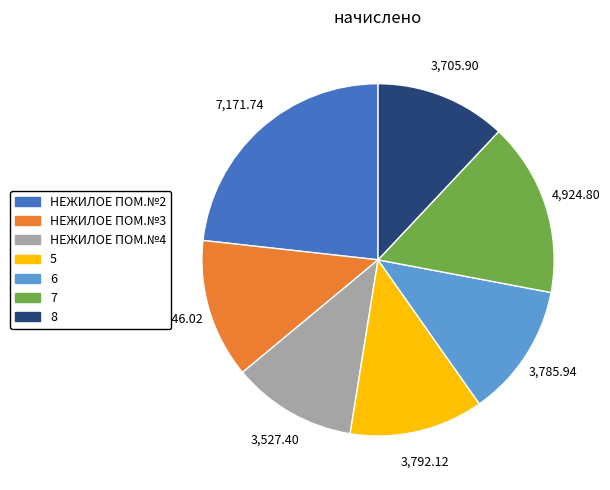

Which slice is the largest?

НЕЖИЛОЕ ПОМ.№2